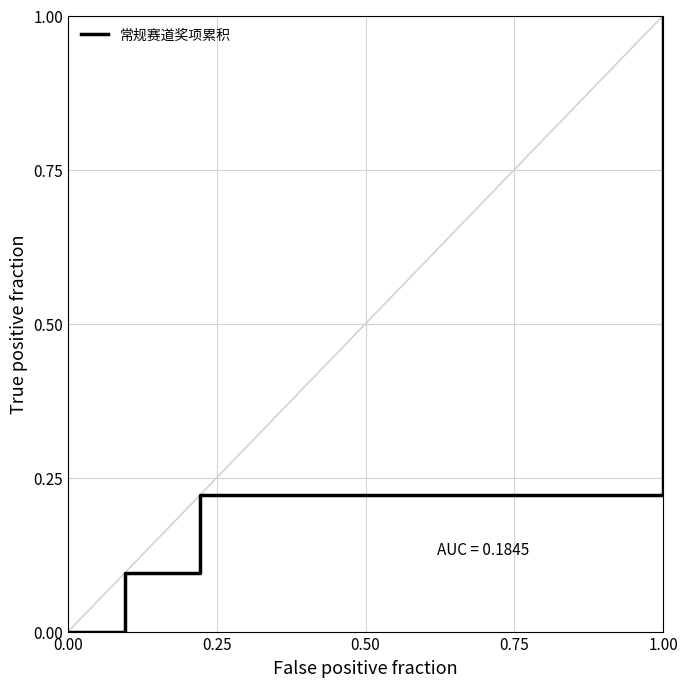

What is the average value?

0.3